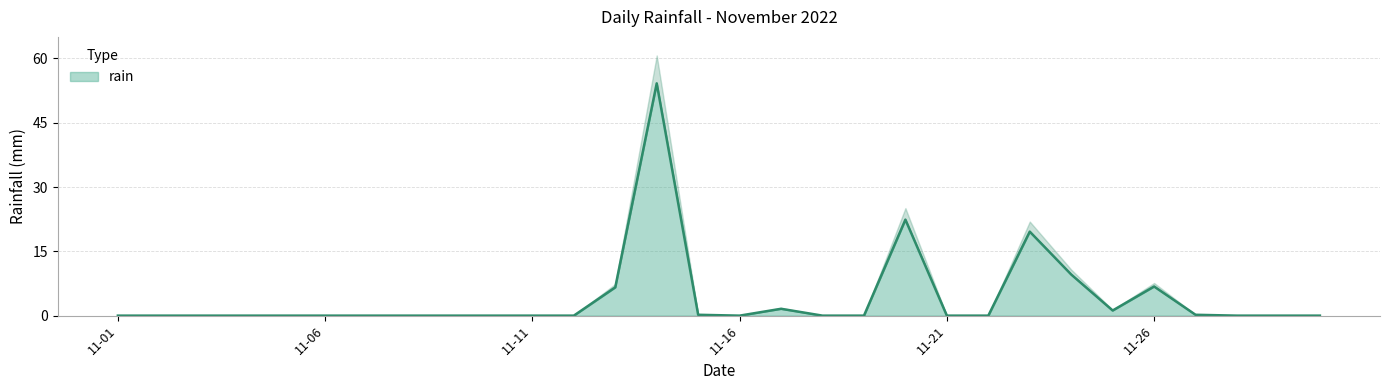

True or false: the data has more than 0 interior local peaks.

True